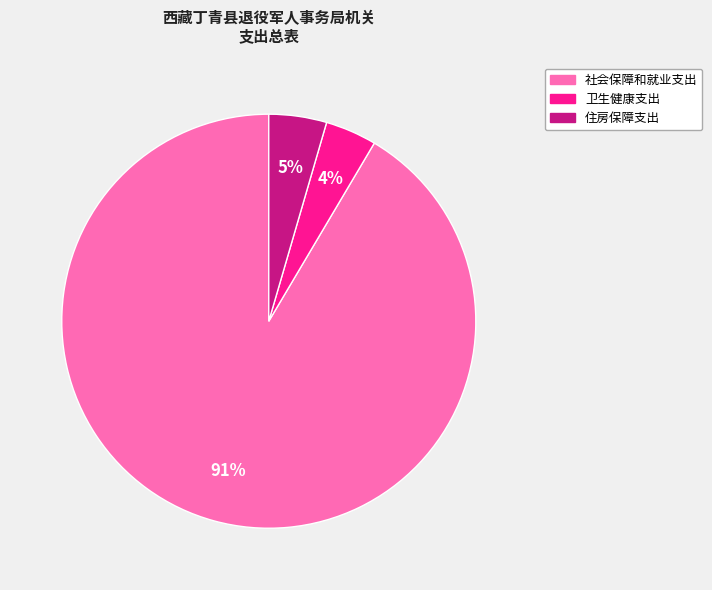

What is the majority slice?

社会保障和就业支出